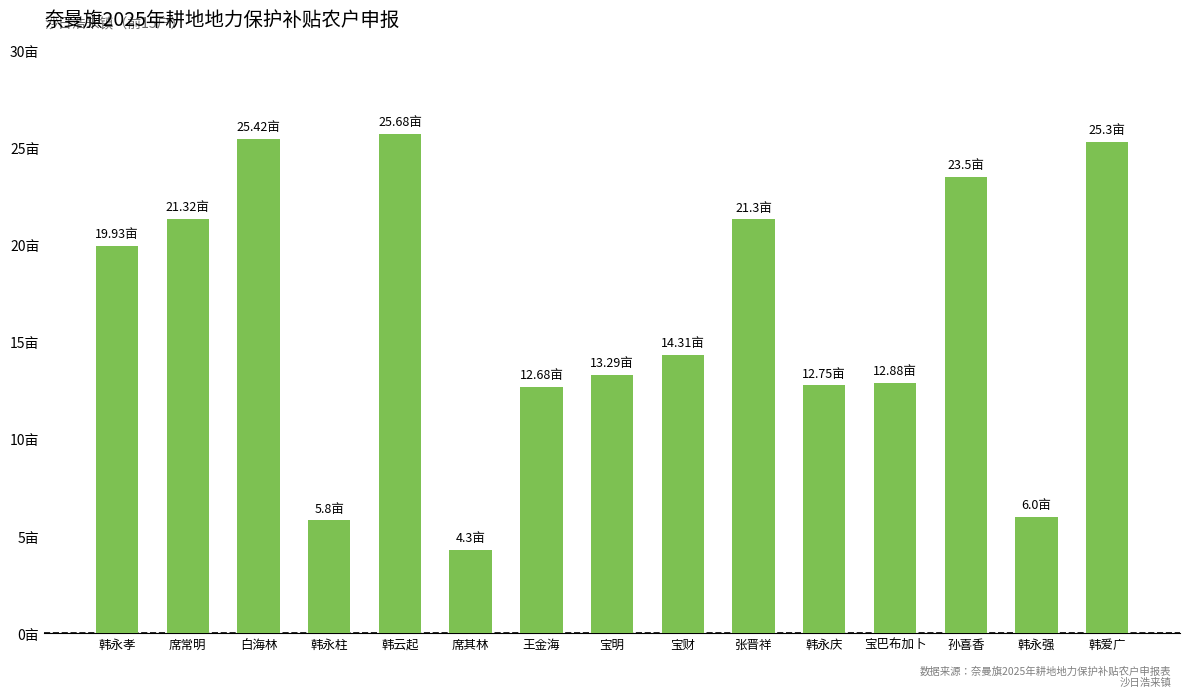

Is it true that the value at 韩永强 is 6.0?

True